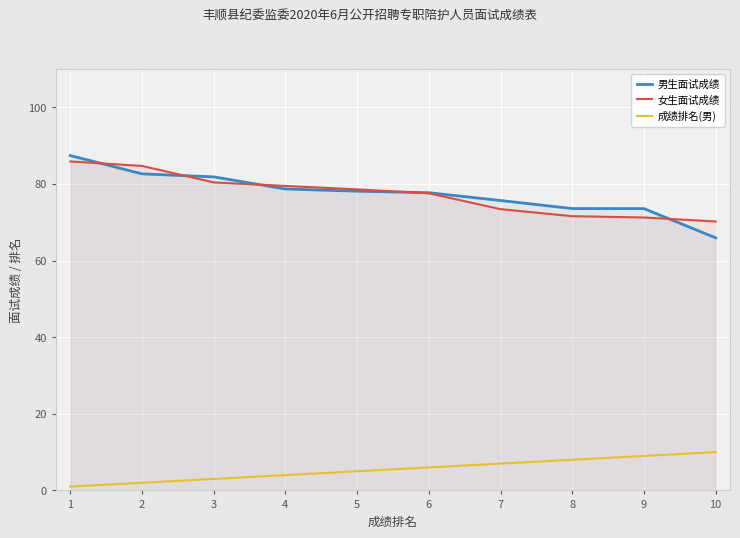

Is the value of 女生面试成绩 at 9 greater than the value of 成绩排名(男) at 9?

Yes